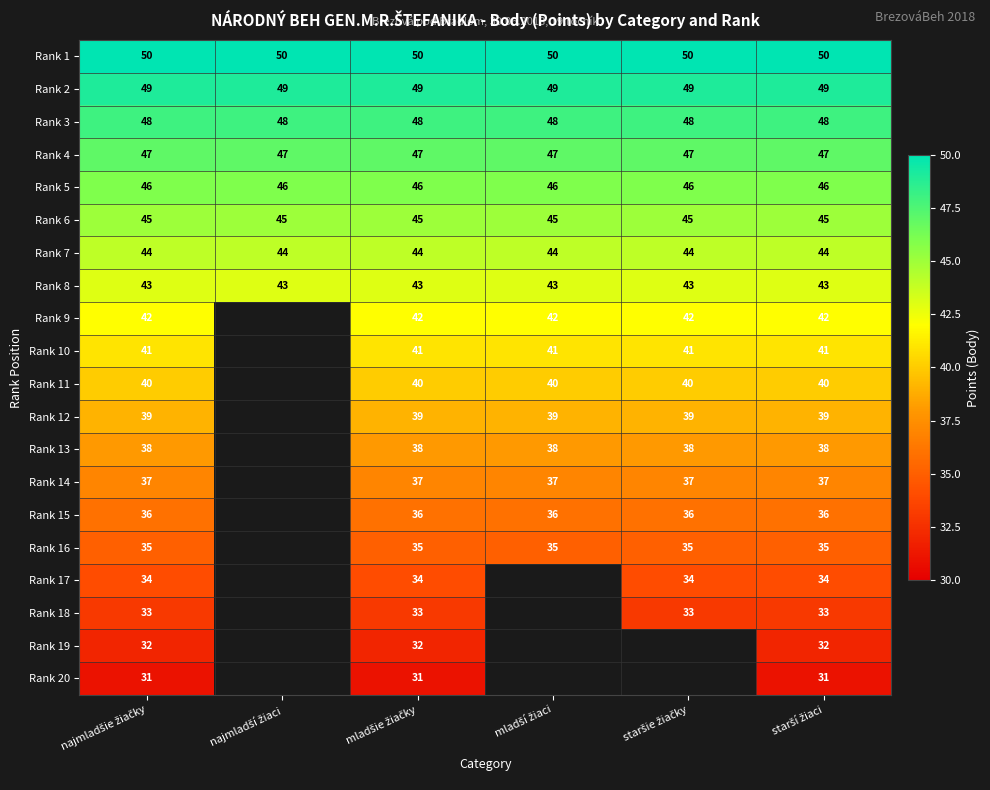

What is the sum of all Rank 3 values?

288